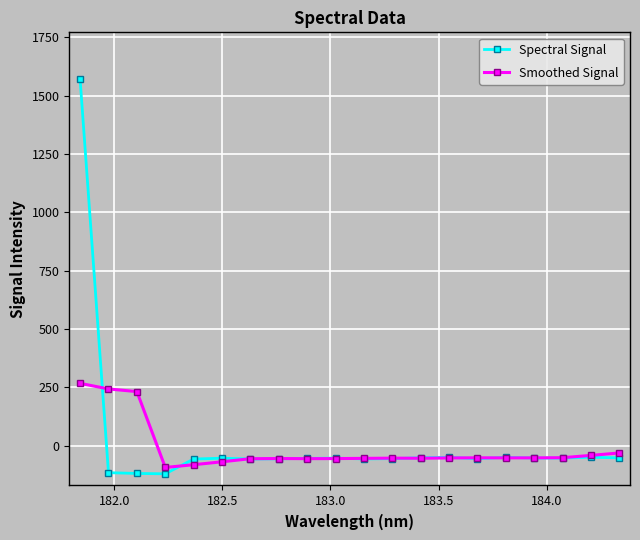

Does the chart display data point markers on the line(s)?

Yes